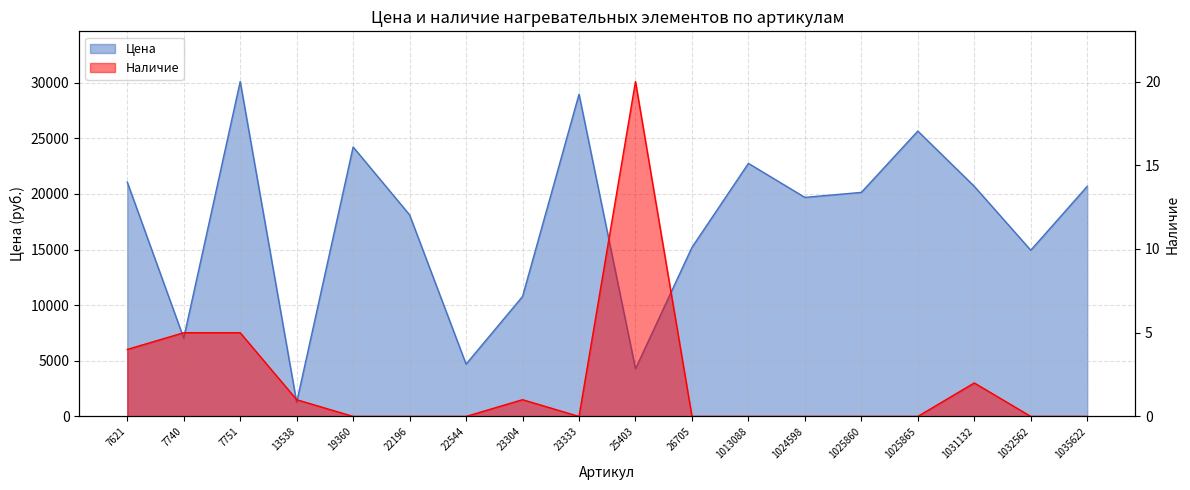

At which category does Наличие reach its first local valley?

23333